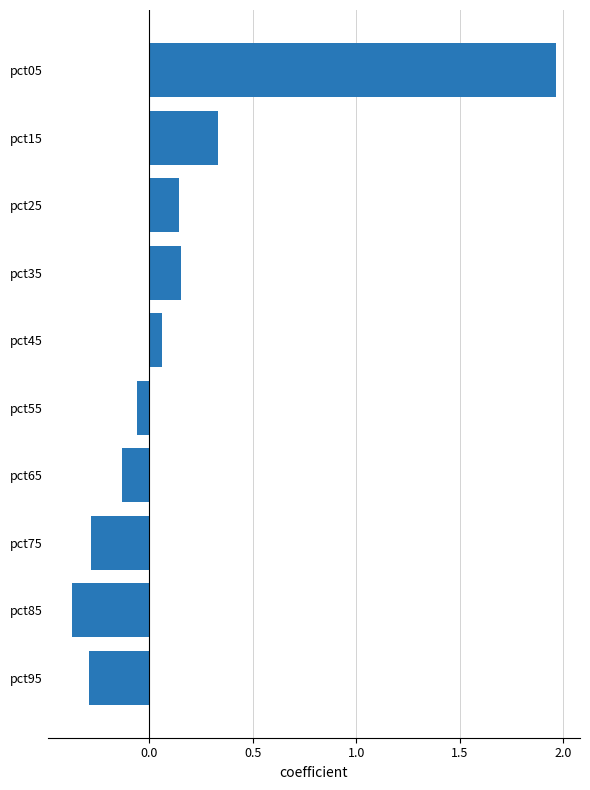

Which label corresponds to the smallest value in the chart?

pct85